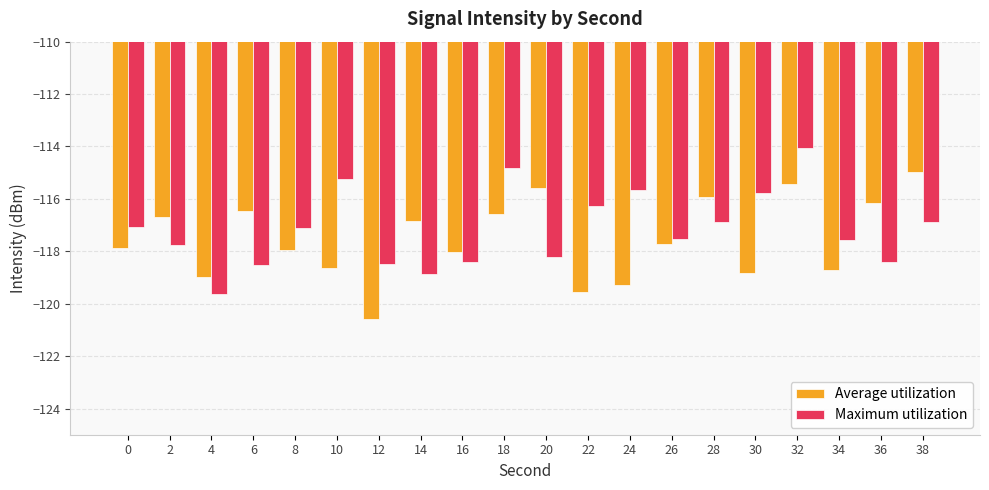

The Maximum utilization series shows -64.7 at 14. True or false?

False